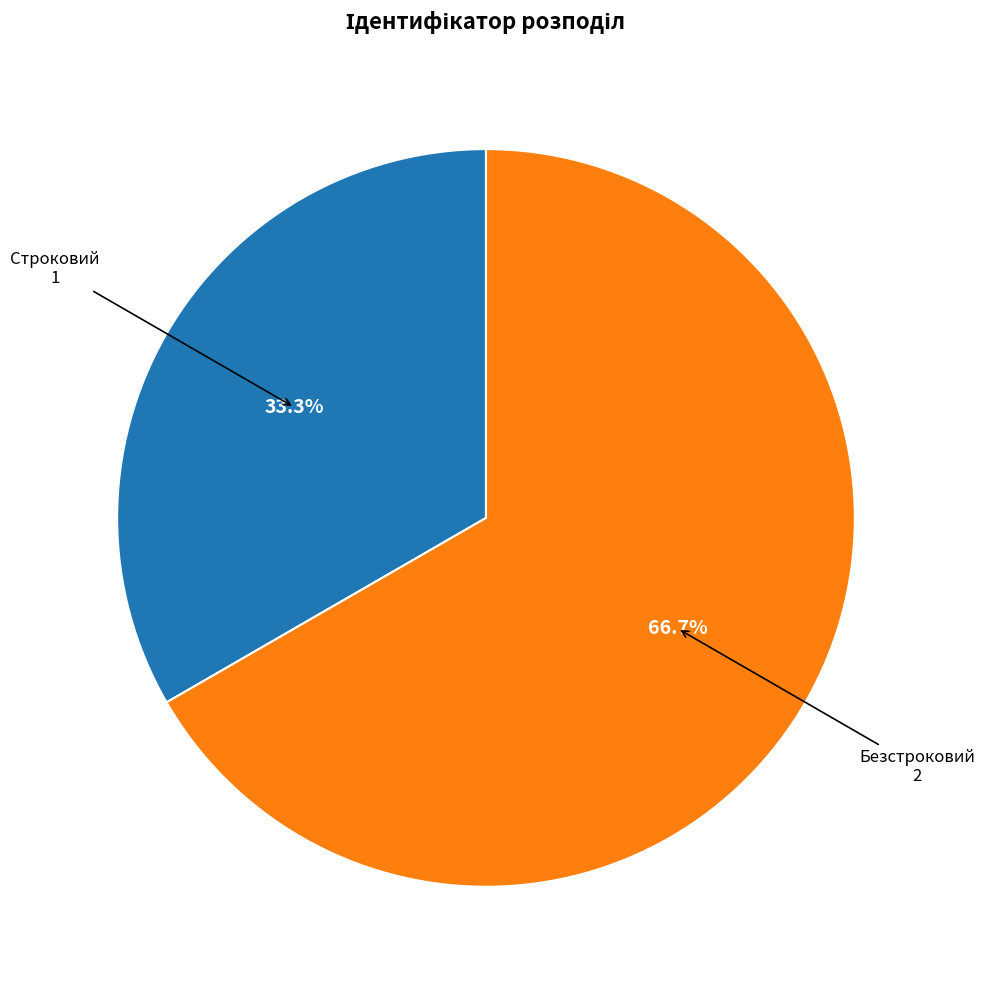

Does any single category account for the majority?

Yes